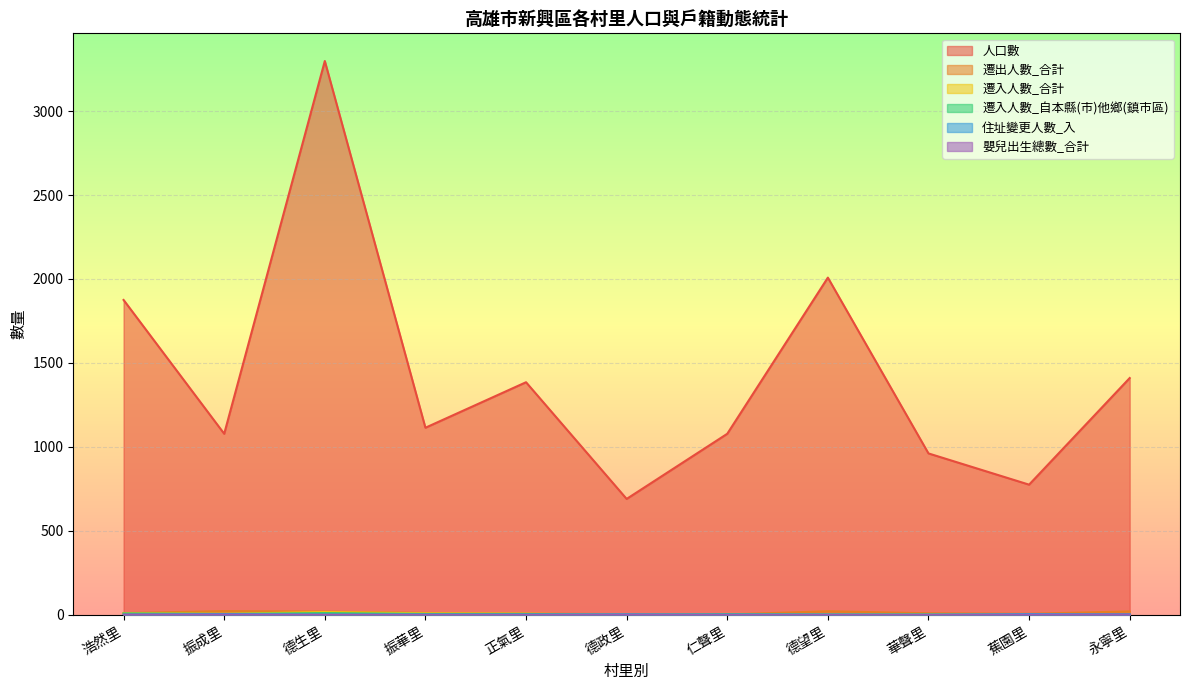

Which series has the largest total across all categories?

人口數